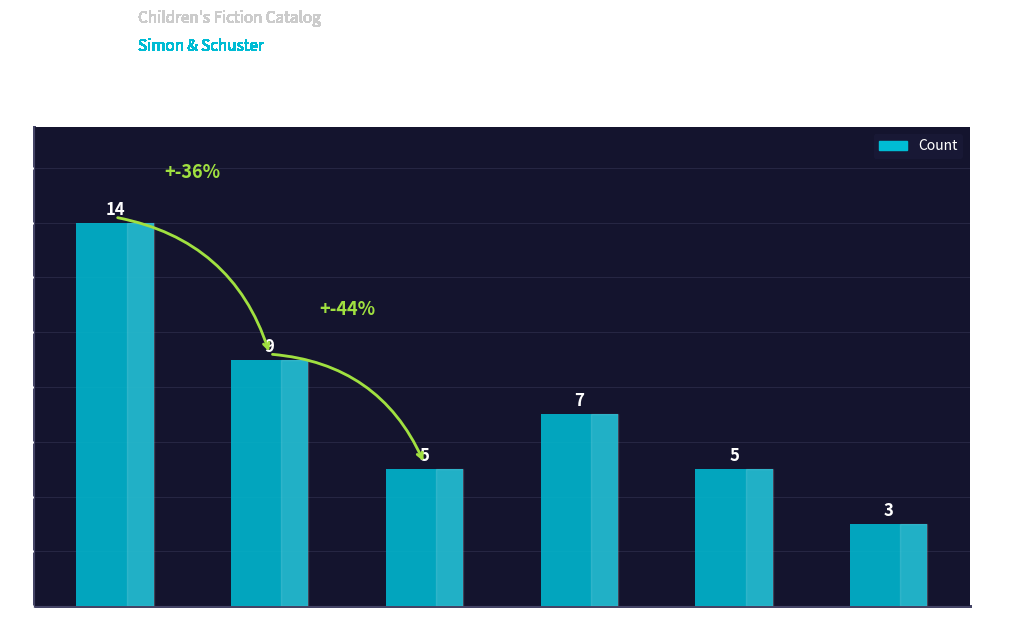

What is the difference between the second highest and second lowest values?

4